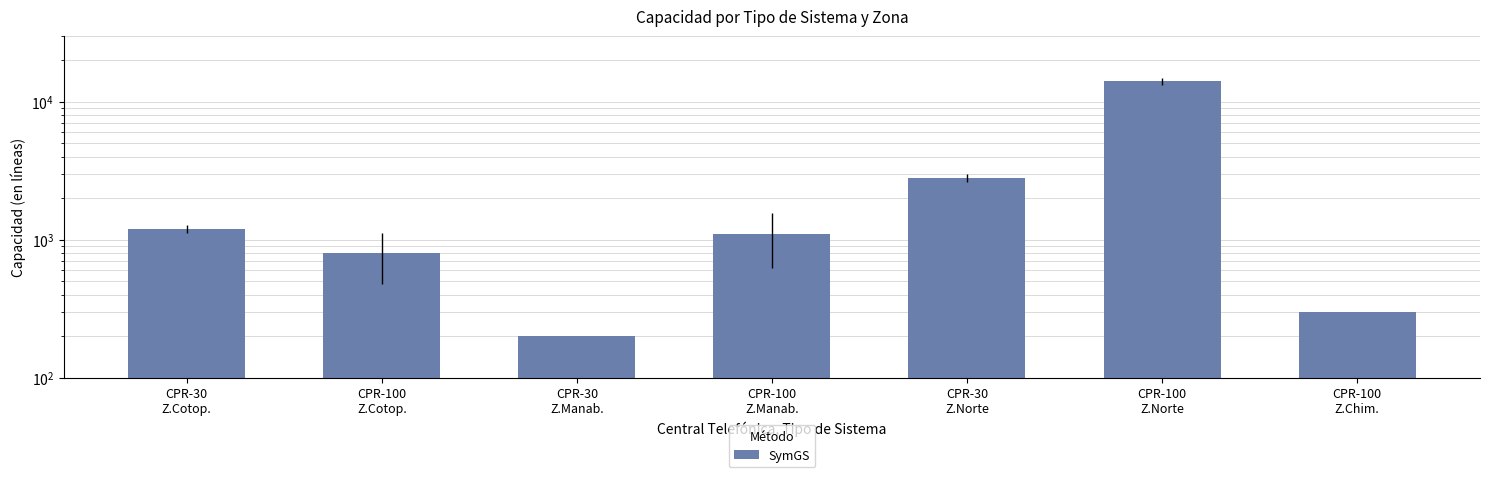

List the labels in order of value, smallest first.

CPR-30
Z.Manab., CPR-100
Z.Chim., CPR-100
Z.Cotop., CPR-100
Z.Manab., CPR-30
Z.Cotop., CPR-30
Z.Norte, CPR-100
Z.Norte